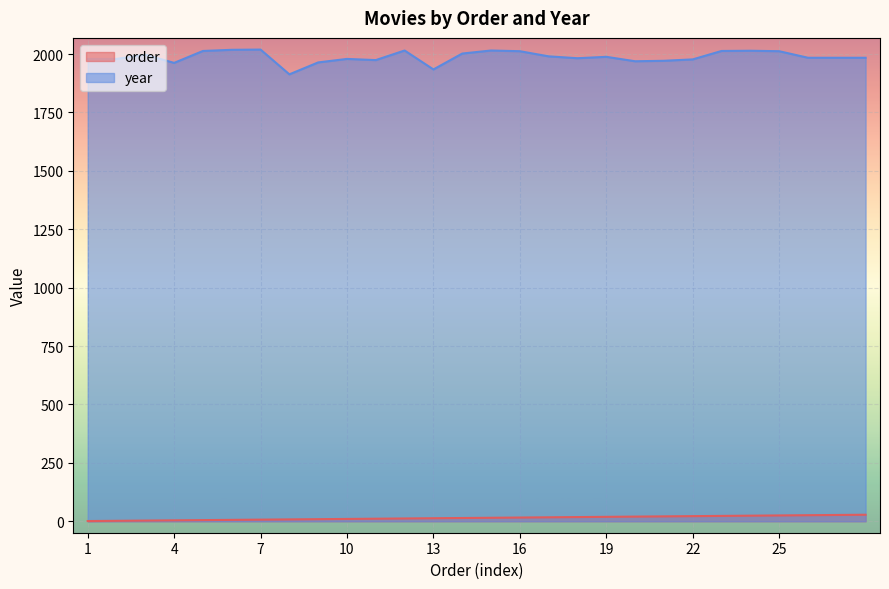

Where does the order series first go above 14?

15